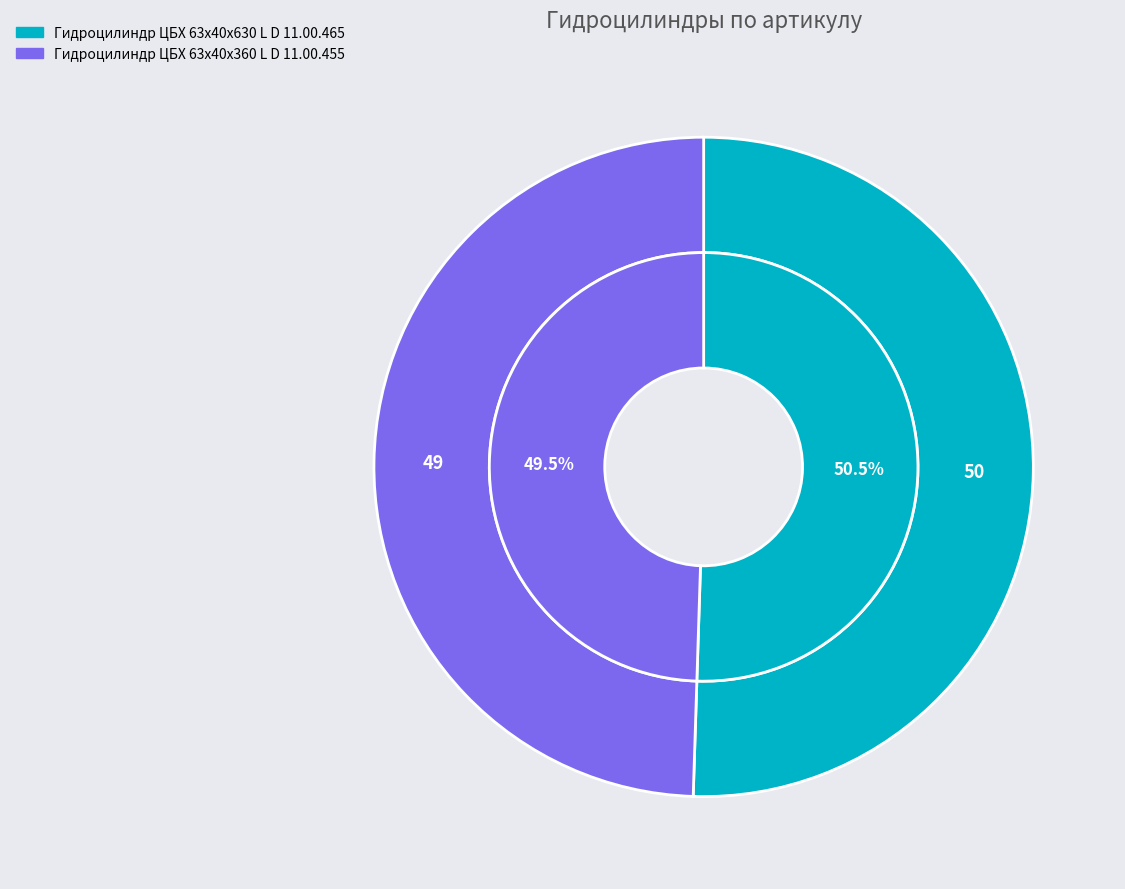

How many segments does this pie chart have?

2